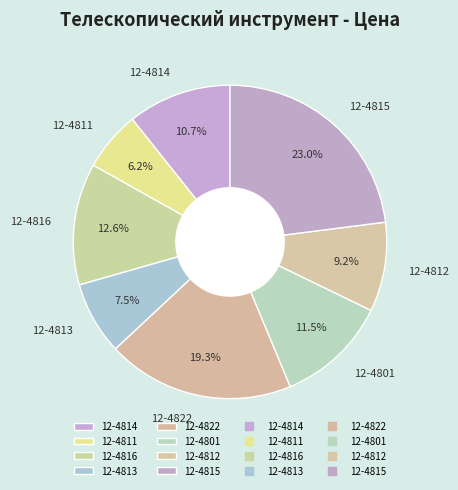

What percentage is the 12-4814 slice, to the nearest percent?

11%